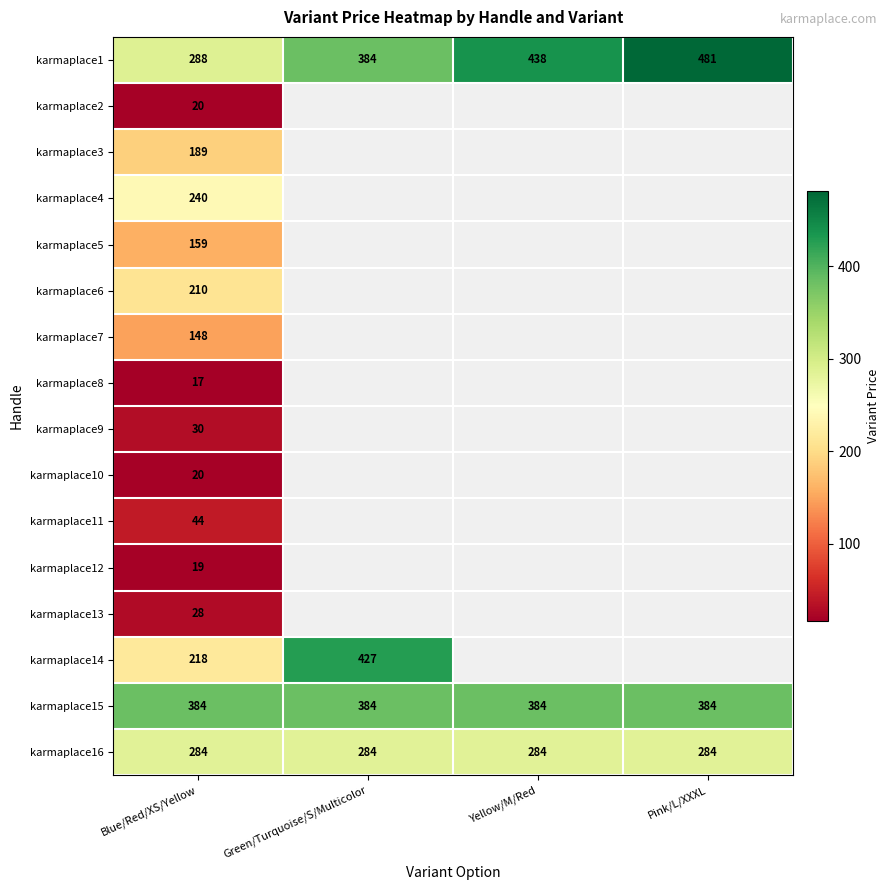

What is the sum of the karmaplace15 values at Green/Turquoise/S/Multicolor and Pink/L/XXXL?

768